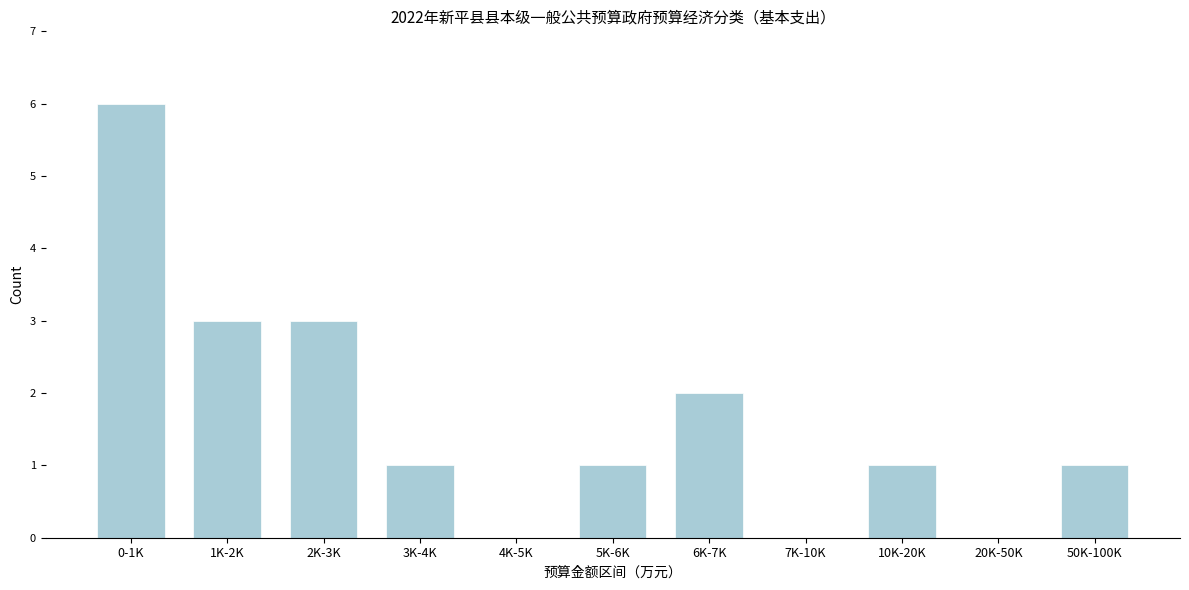

Reading right to left, transcribe all the data shown in this chart.

50K-100K=1	20K-50K=0	10K-20K=1	7K-10K=0	6K-7K=2	5K-6K=1	4K-5K=0	3K-4K=1	2K-3K=3	1K-2K=3	0-1K=6